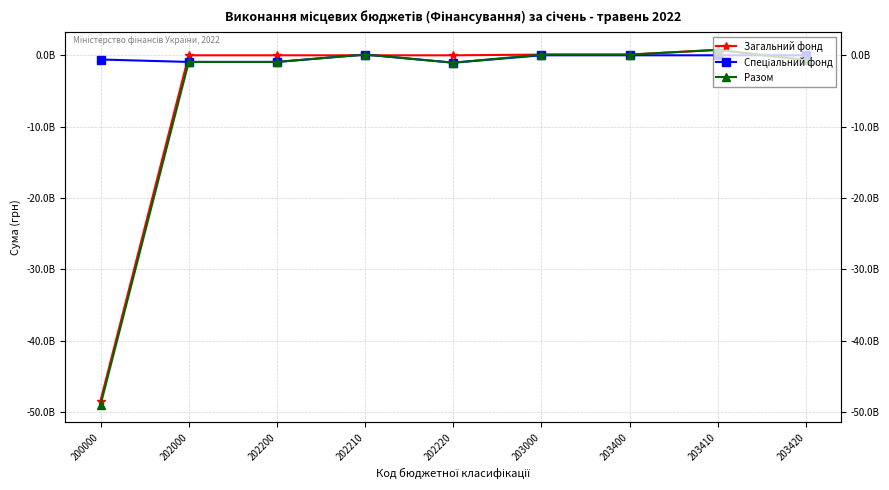

How many lines are shown in the chart?

3